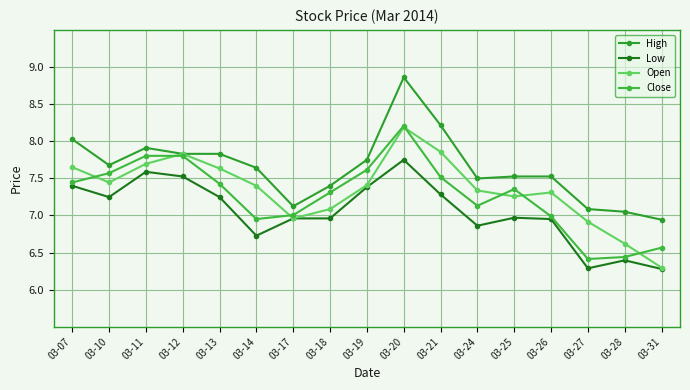

Reading right to left, what are all the values shown in this chart?

High: 03-31=6.9	03-28=7.0	03-27=7.1	03-26=7.5	03-25=7.5	03-24=7.5	03-21=8.2	03-20=8.9	03-19=7.7	03-18=7.4	03-17=7.1	03-14=7.6	03-13=7.8	03-12=7.8	03-11=7.9	03-10=7.7	03-07=8.0
Low: 03-31=6.3	03-28=6.4	03-27=6.3	03-26=7.0	03-25=7.0	03-24=6.9	03-21=7.3	03-20=7.7	03-19=7.4	03-18=7.0	03-17=7.0	03-14=6.7	03-13=7.2	03-12=7.5	03-11=7.6	03-10=7.2	03-07=7.4
Open: 03-31=6.3	03-28=6.6	03-27=6.9	03-26=7.3	03-25=7.3	03-24=7.3	03-21=7.9	03-20=8.2	03-19=7.4	03-18=7.1	03-17=7.0	03-14=7.4	03-13=7.6	03-12=7.8	03-11=7.7	03-10=7.4	03-07=7.7
Close: 03-31=6.6	03-28=6.4	03-27=6.4	03-26=7.0	03-25=7.4	03-24=7.1	03-21=7.5	03-20=8.2	03-19=7.6	03-18=7.3	03-17=7.0	03-14=7.0	03-13=7.4	03-12=7.8	03-11=7.8	03-10=7.6	03-07=7.4